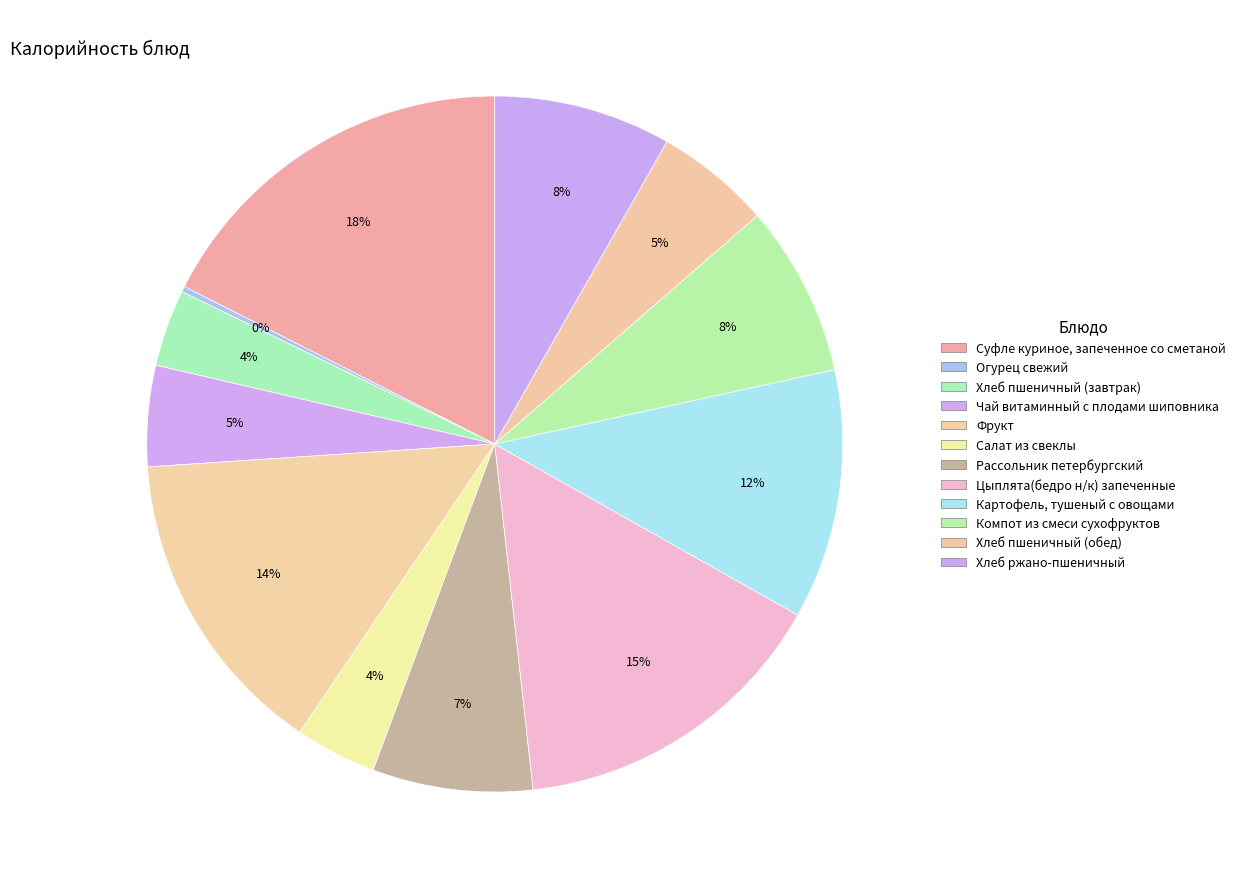

Which has a higher value, Хлеб пшеничный (завтрак) or Картофель, тушеный с овощами?

Картофель, тушеный с овощами